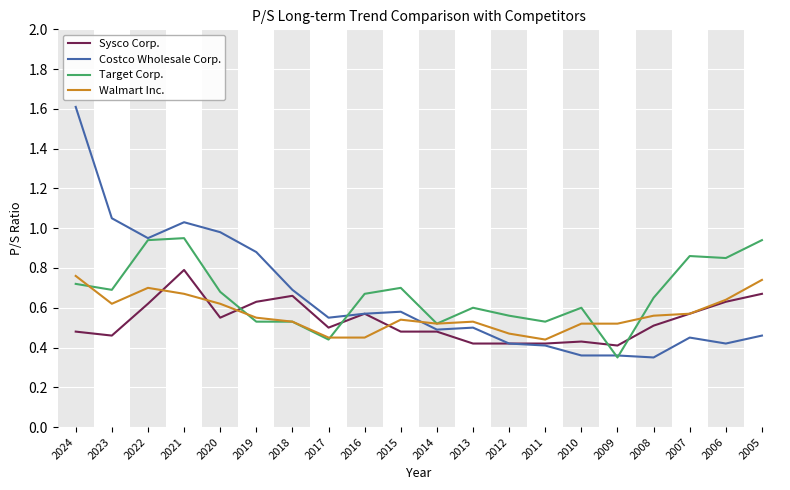

Which series has the largest range (max minus min)?

Costco Wholesale Corp.